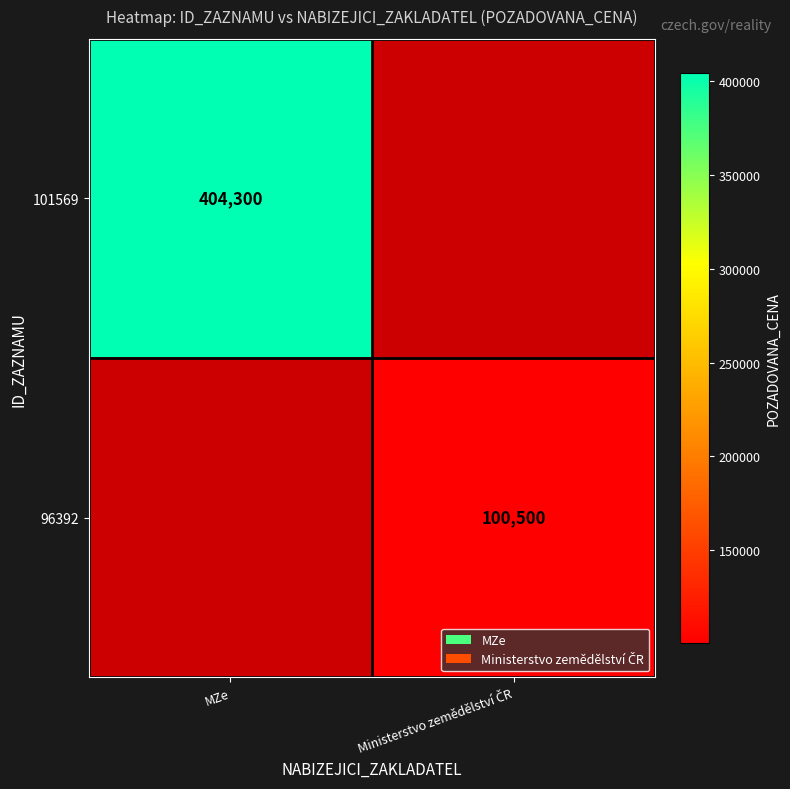

The 101569 series shows 404300 at MZe. True or false?

True